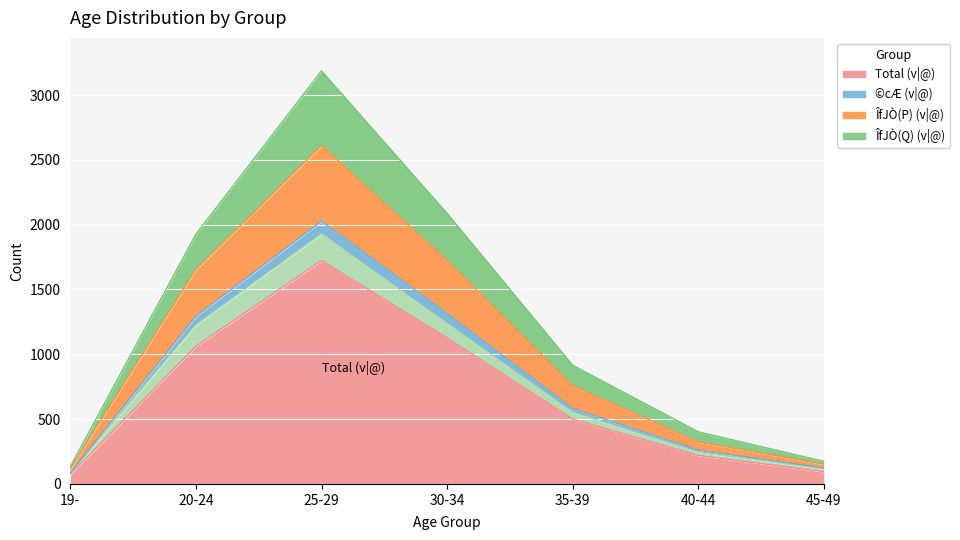

True or false: ÎfJÒ(Q) (v|@) has more than 1 interior local peaks.

False